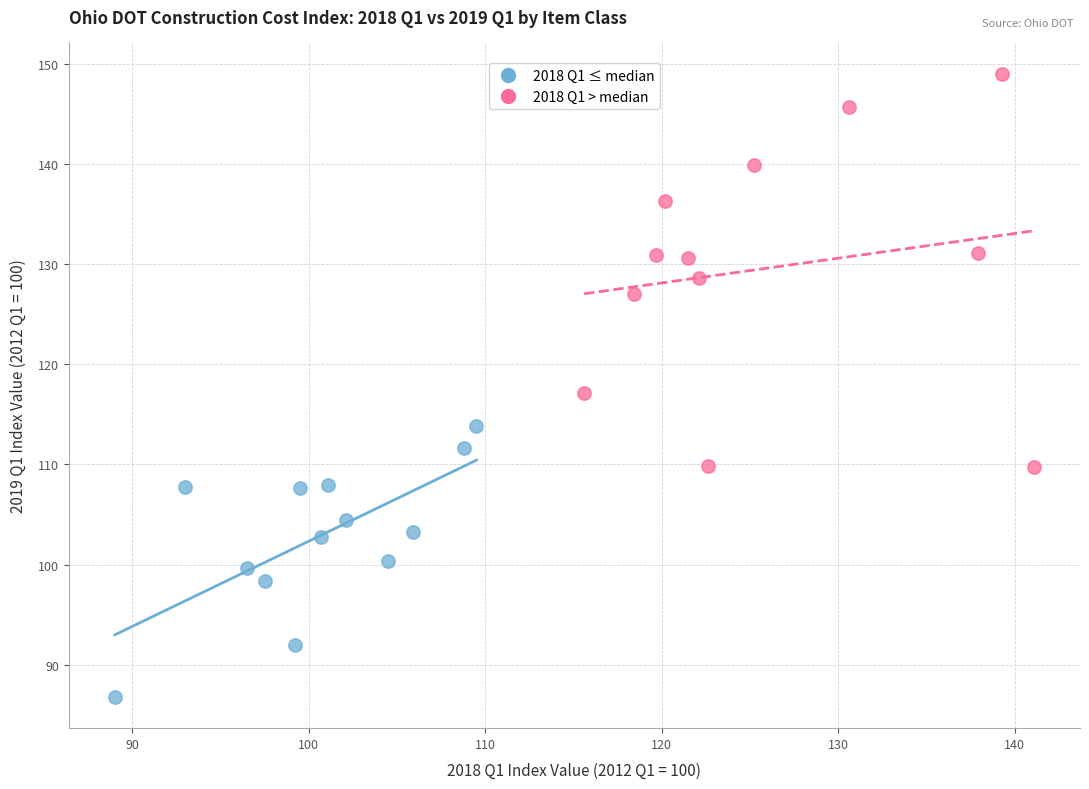

Which series has the widest spread of Y values?

2018 Q1 > median